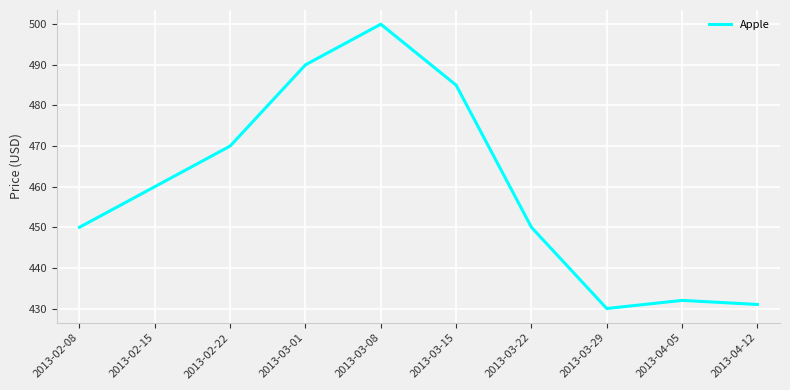

What is the difference between the maximum and minimum values?

70